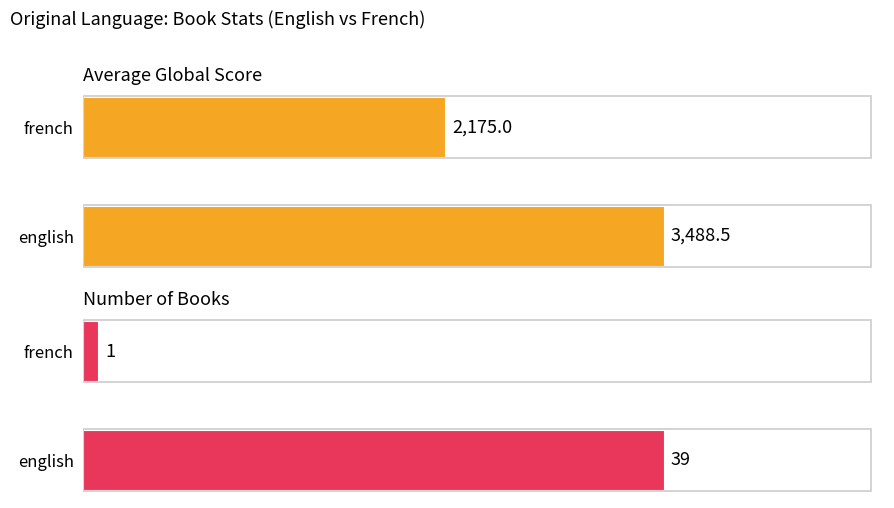

Rank the series by their maximum value, from highest to lowest.

Average Global Score, Number of Books